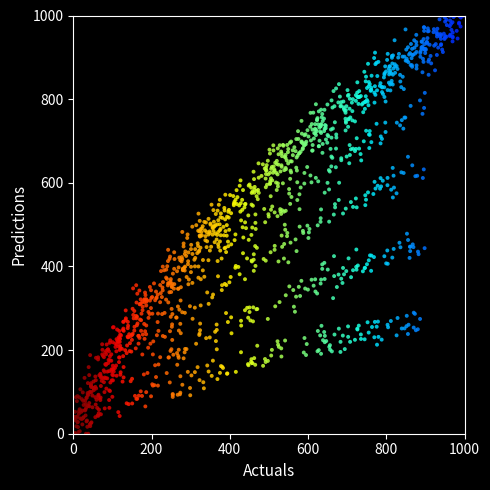

What is the range of X values (max minus min)?

999.7